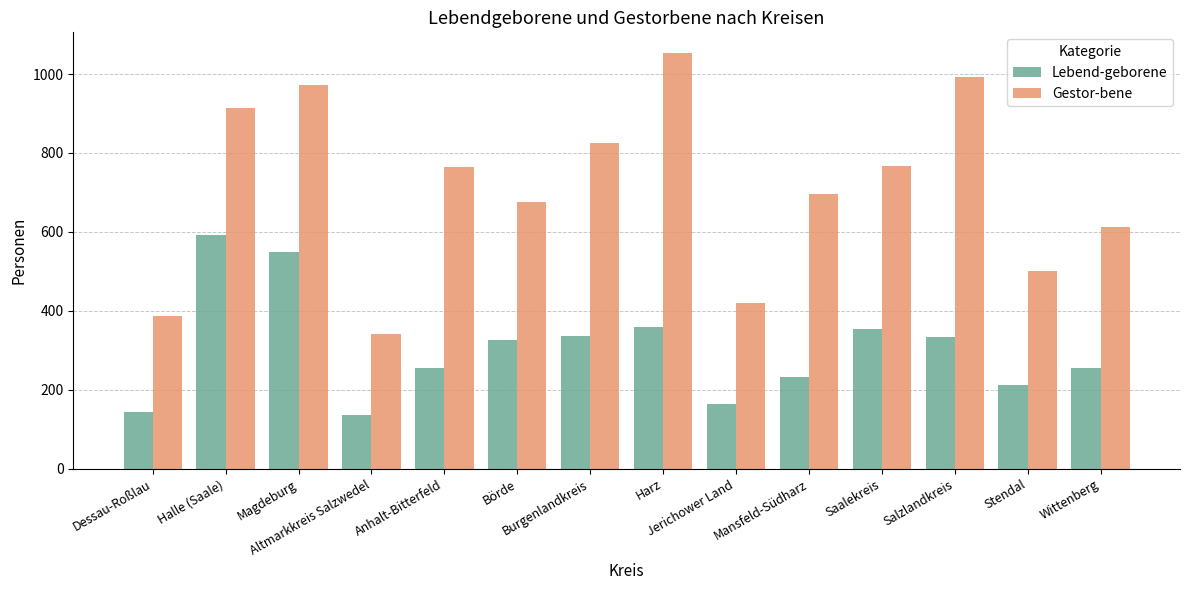

Which series has the largest range (max minus min)?

Gestor-bene